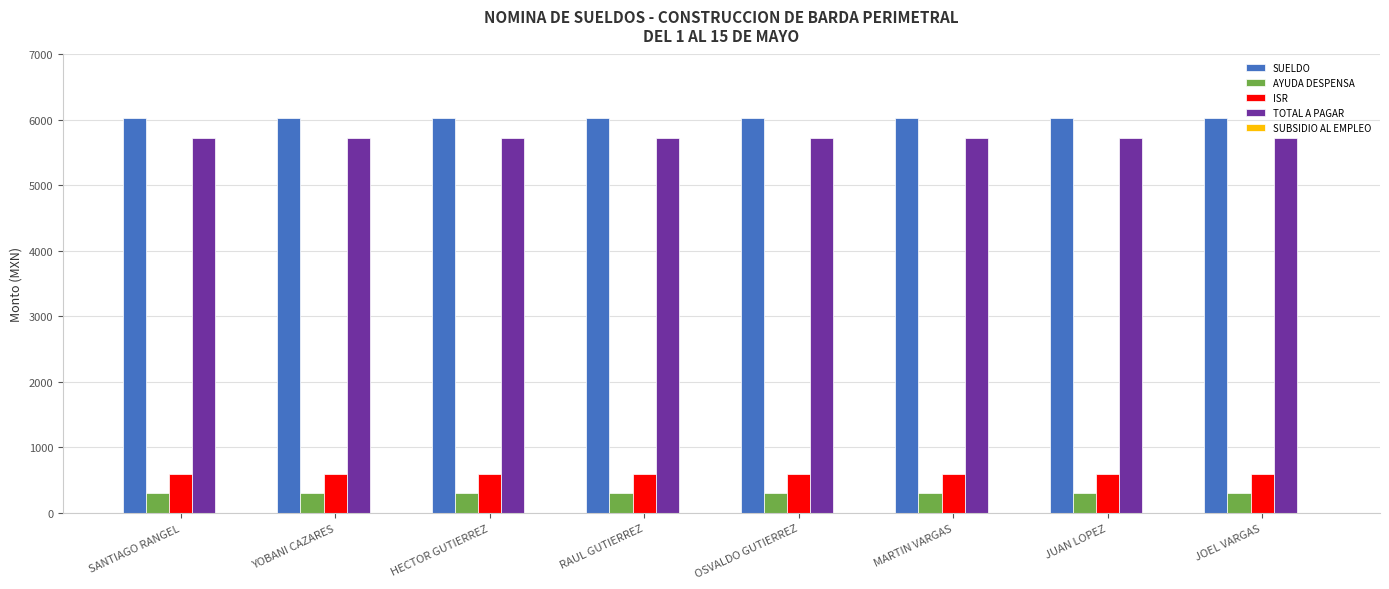

Which series has the largest total across all categories?

SUELDO